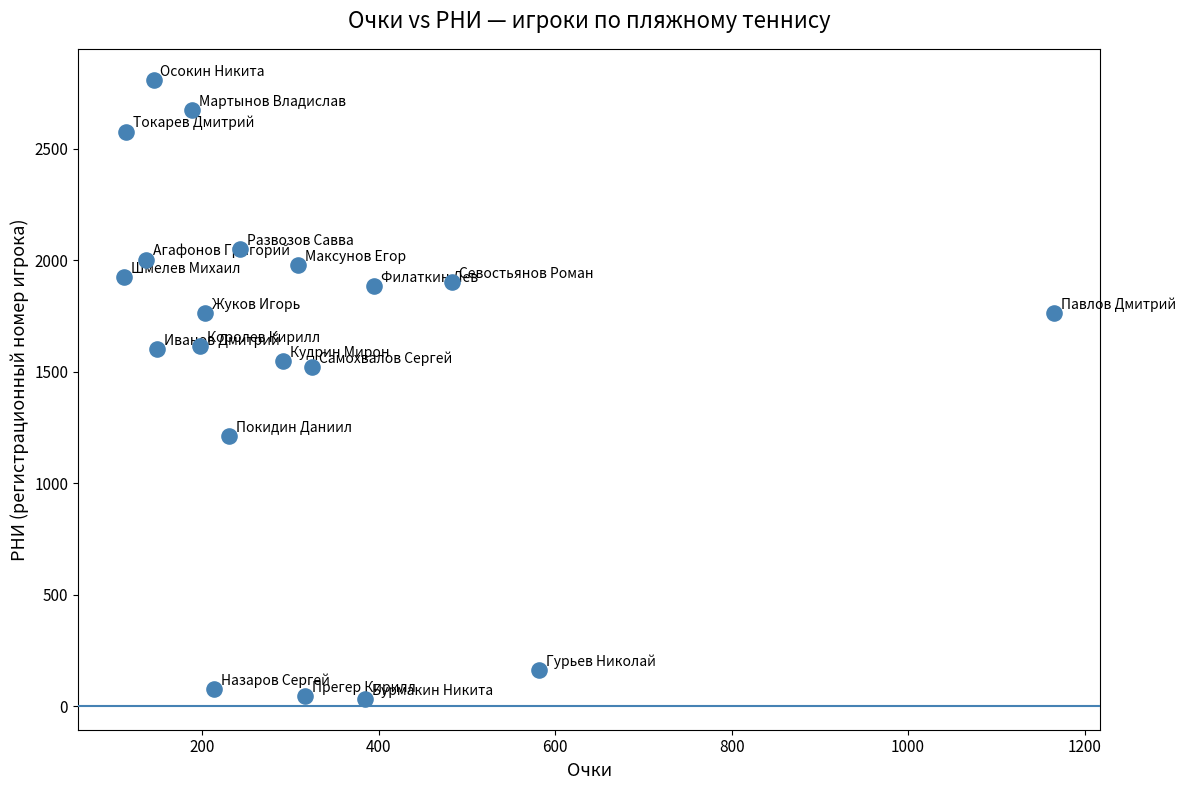

What is the range of Y values (max minus min)?

2776